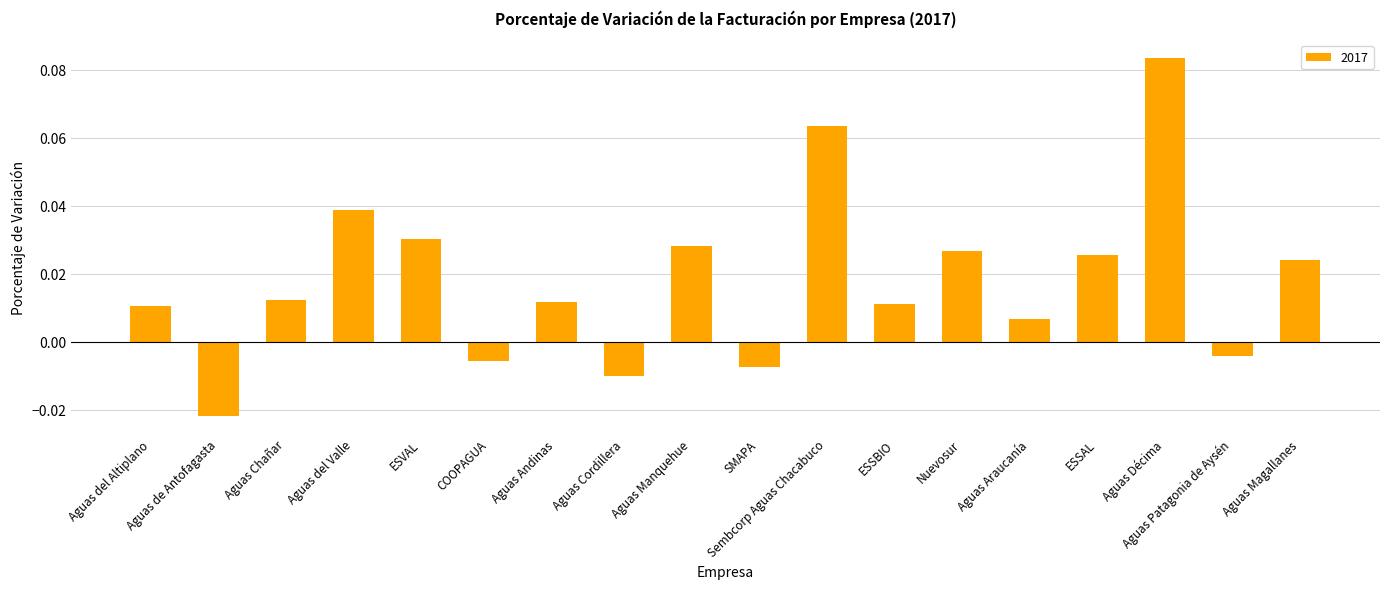

The value at Aguas Décima is 0.0. True or false?

False